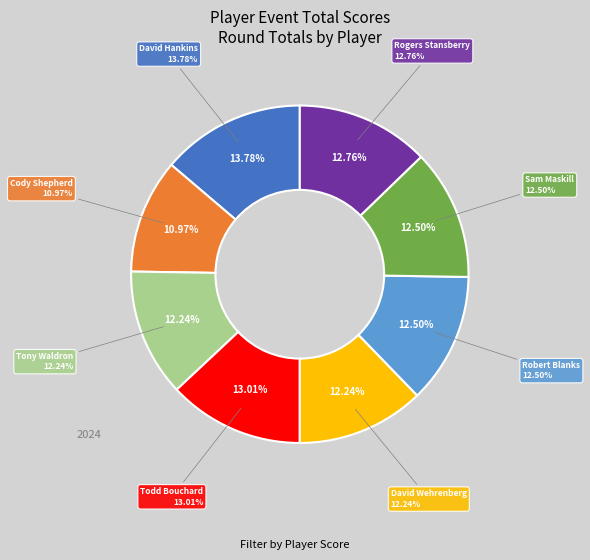

True or false: David Wehrenberg accounts for 6% of the total.

False